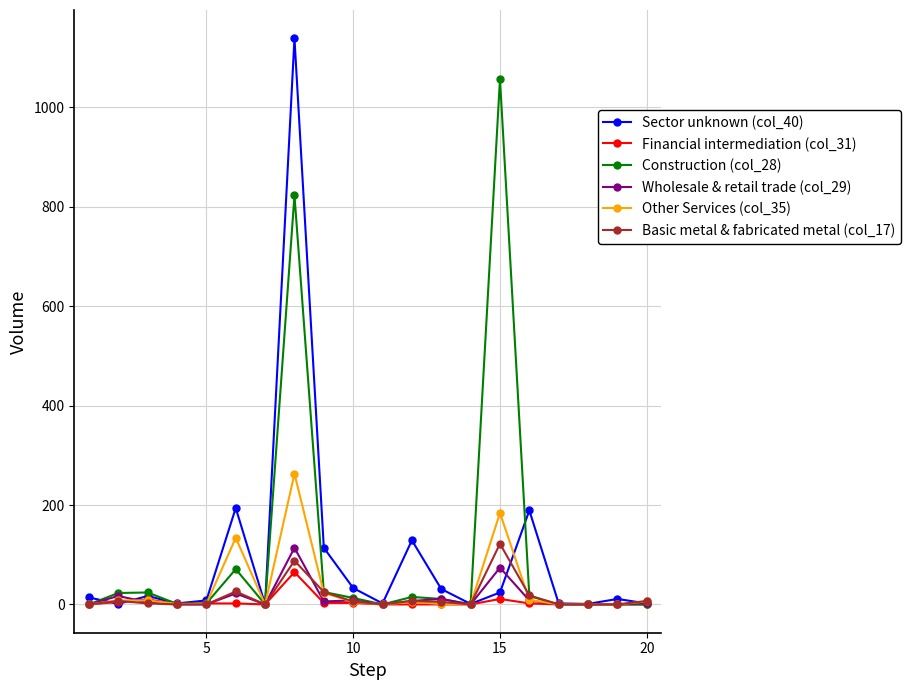

True or false: Sector unknown (col_40) and Construction (col_28) intersect in this chart.

True